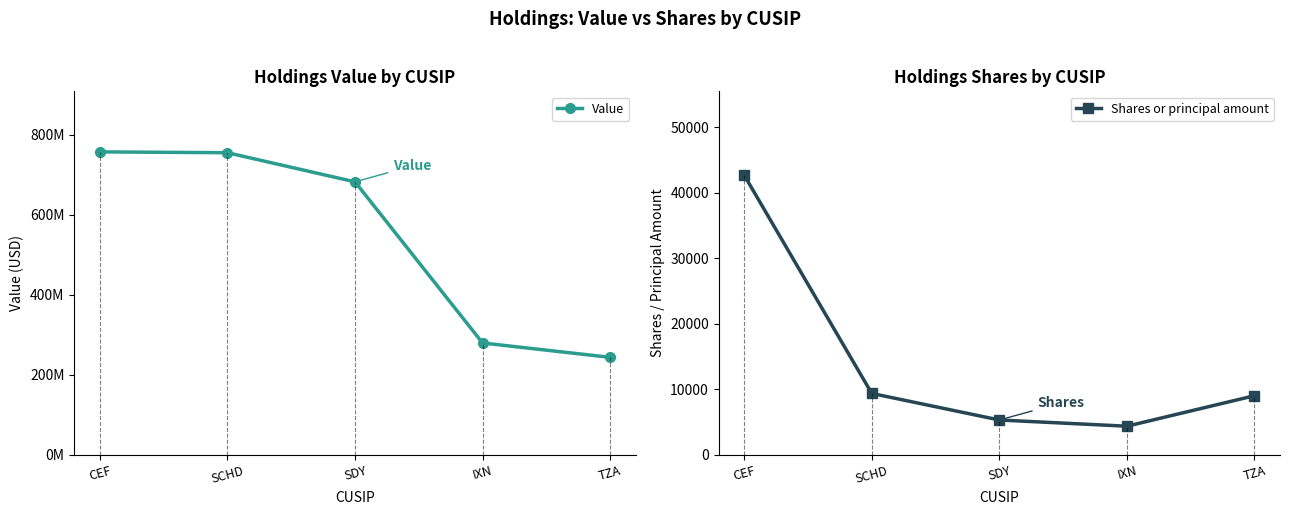

Between SDY and TZA, which series saw the biggest shift?

Value